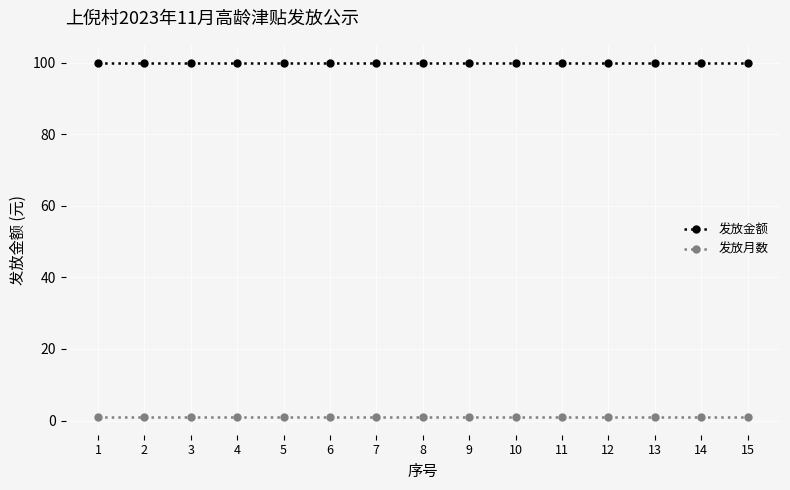

What is the minimum value shown in the chart?

1